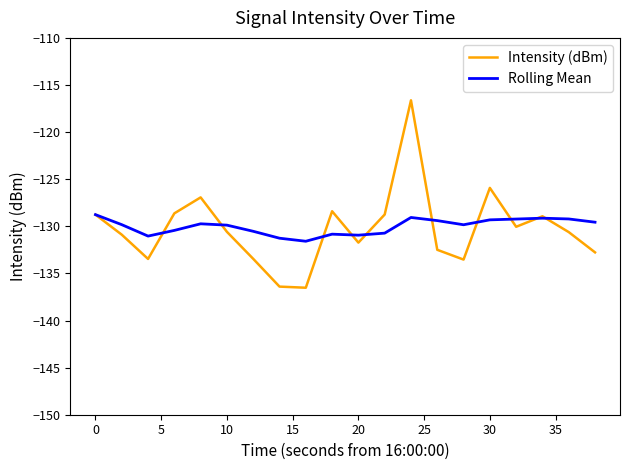

What is the maximum value shown in the chart?

-116.6